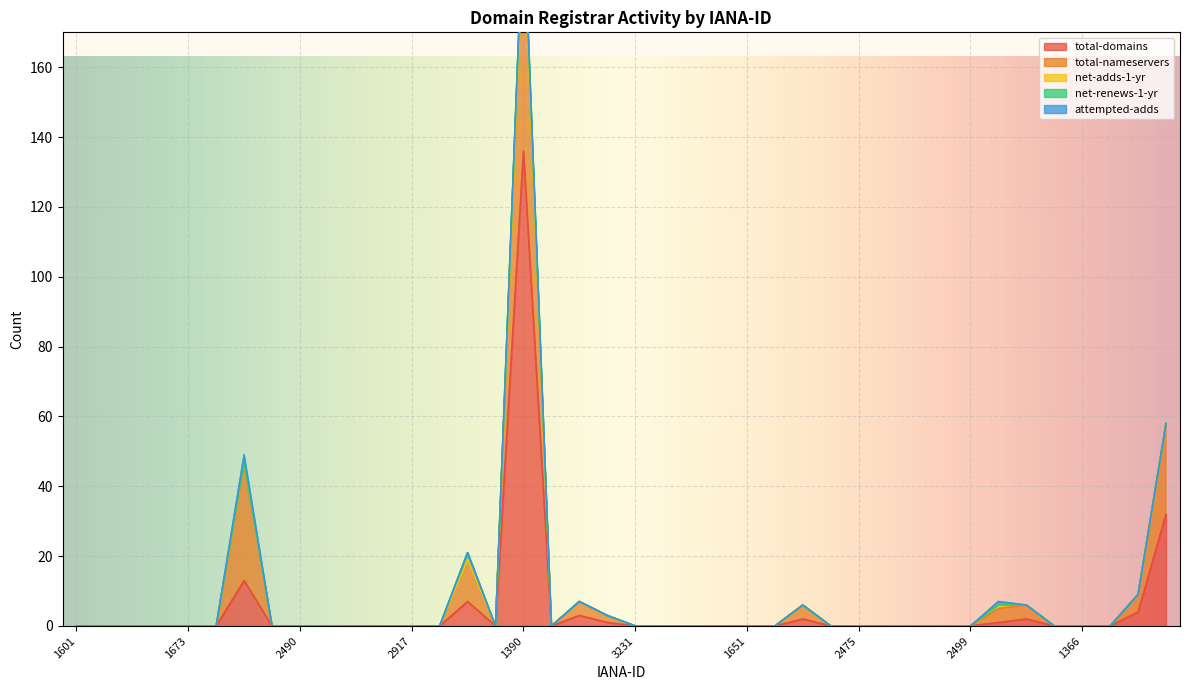

How many data points does each series have?

40